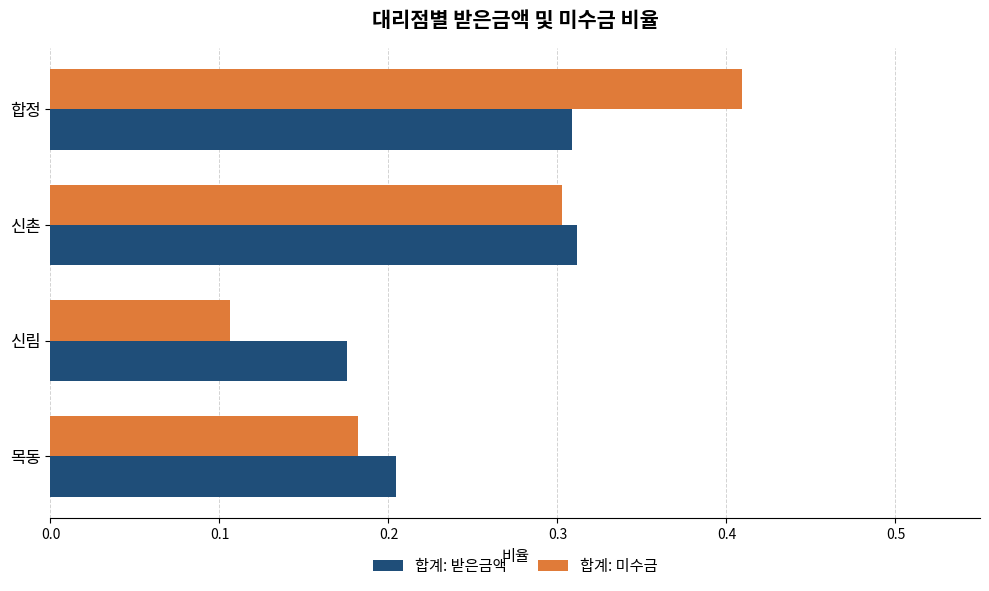

Between 신림 and 신촌, which series saw the biggest shift?

합계: 미수금